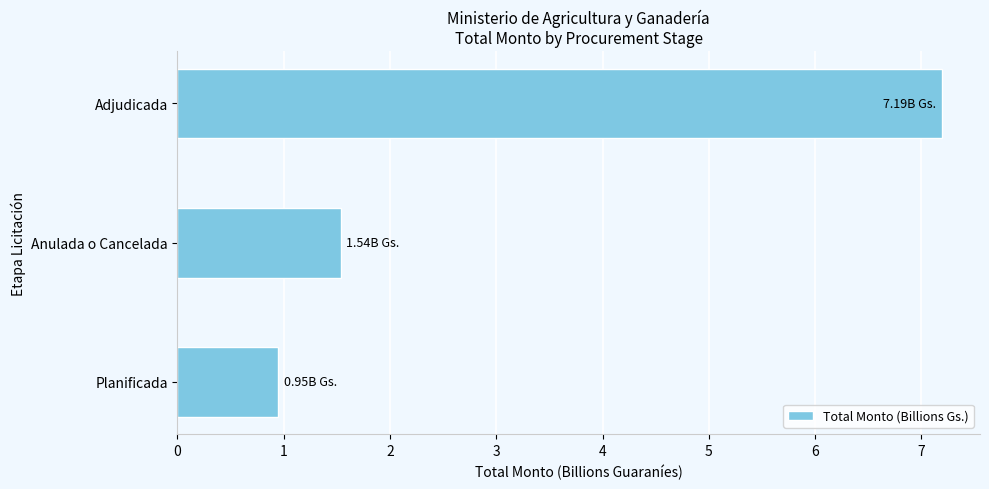

At which label is the value closest to 4?

Anulada o Cancelada